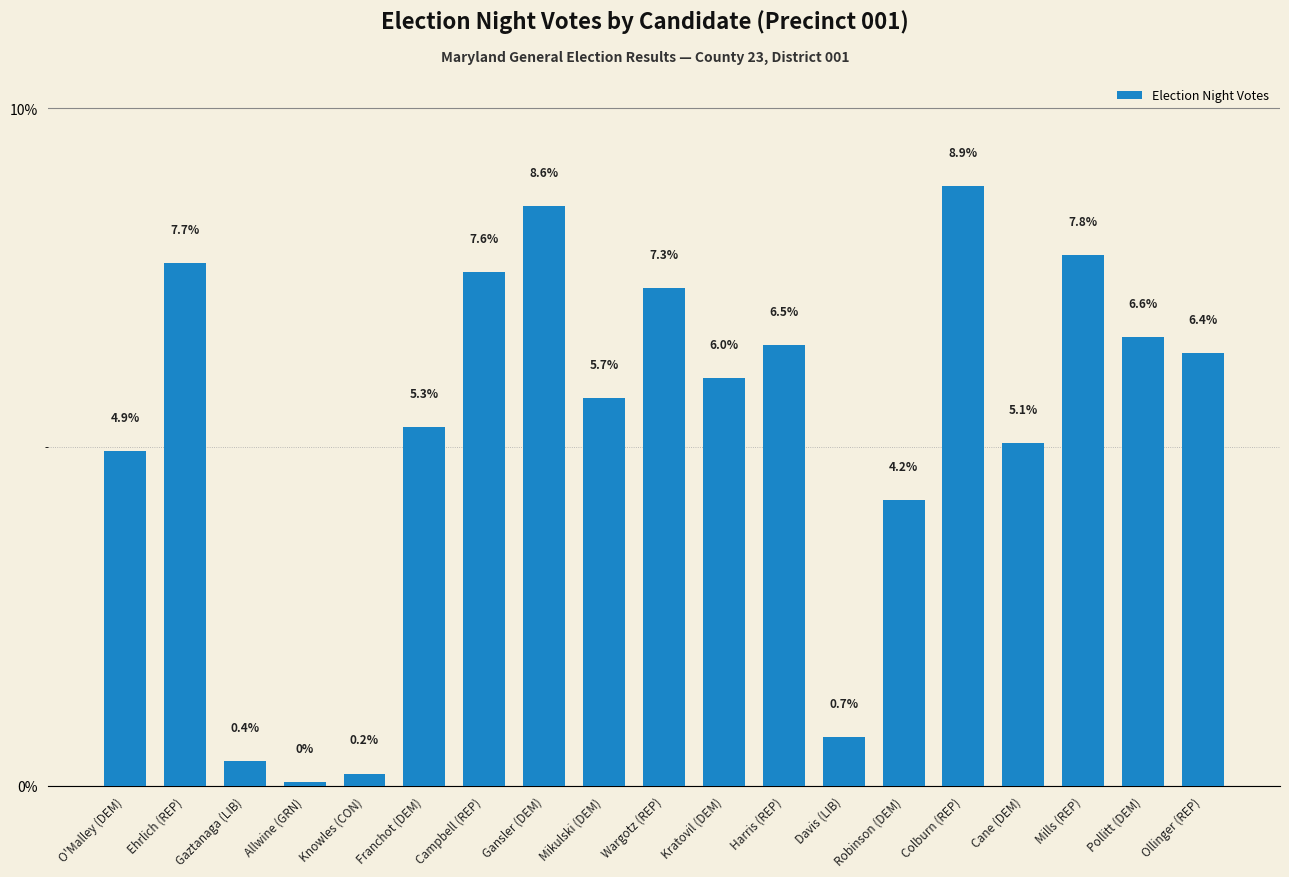

At which category does the chart reach its peak across all series?

Colburn (REP)